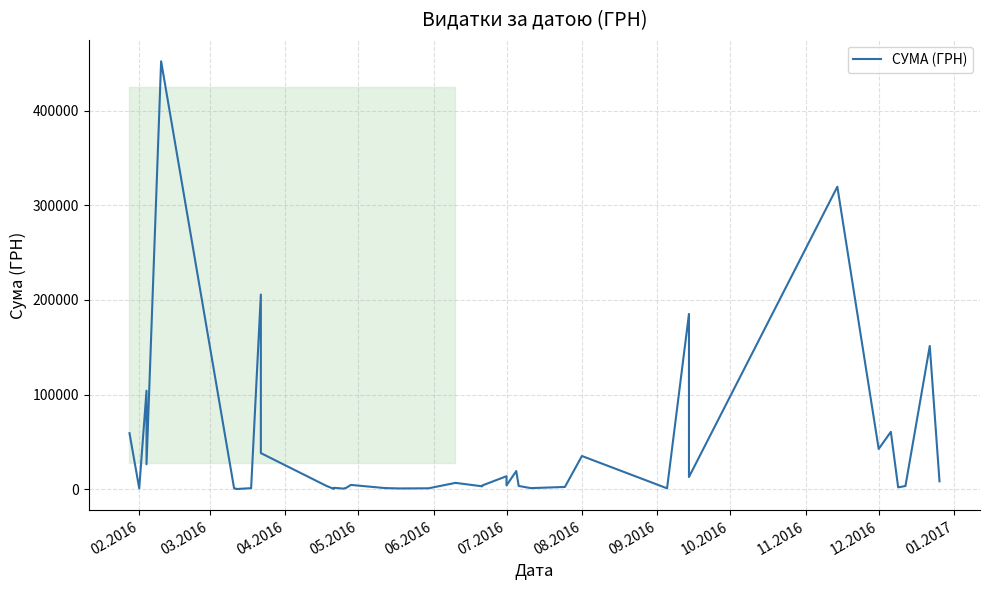

How many series are shown in this chart?

1